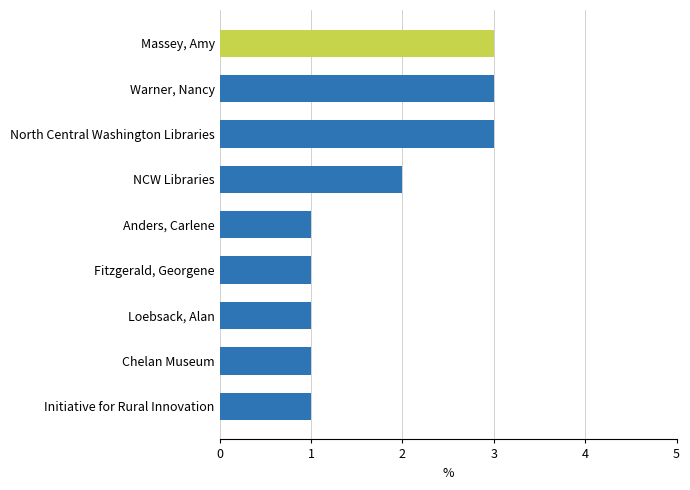

Approximately how many times larger is the value at Fitzgerald, Georgene compared to North Central Washington Libraries?

0.3